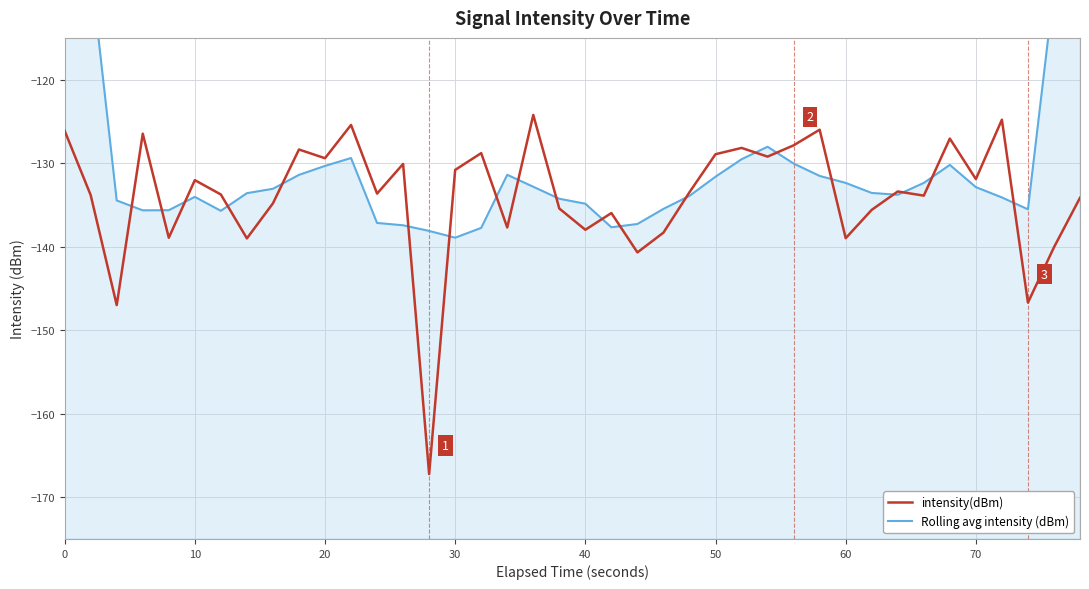

What is the greatest value displayed?

-81.4